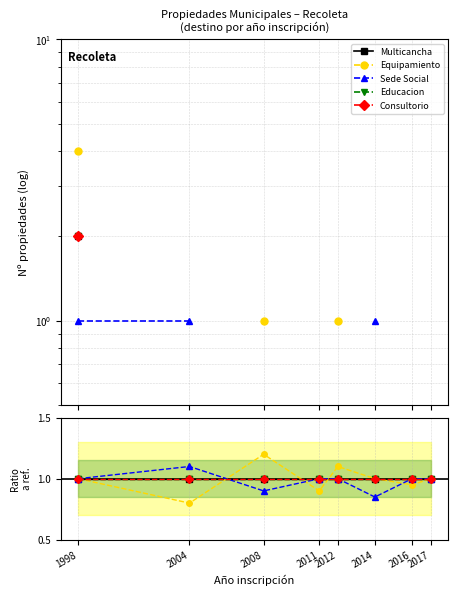

Which category has the lowest value across all series?

2004